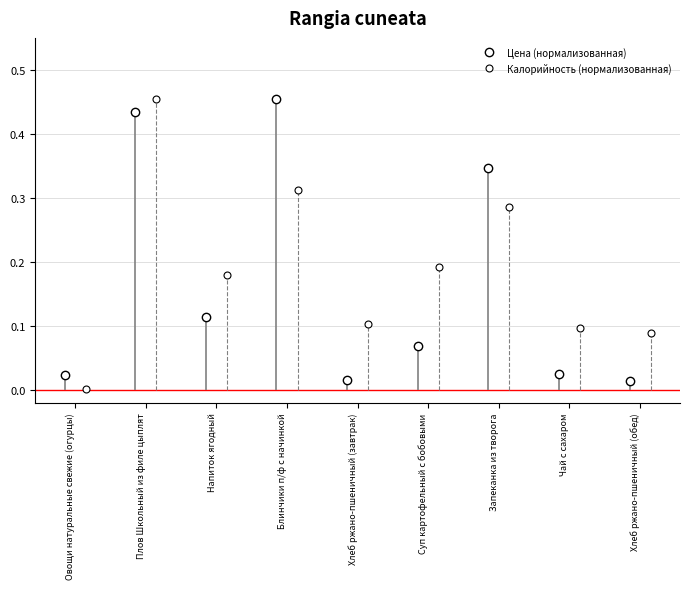

How many times do Цена (нормализованная) and Калорийность (нормализованная) cross each other?

5